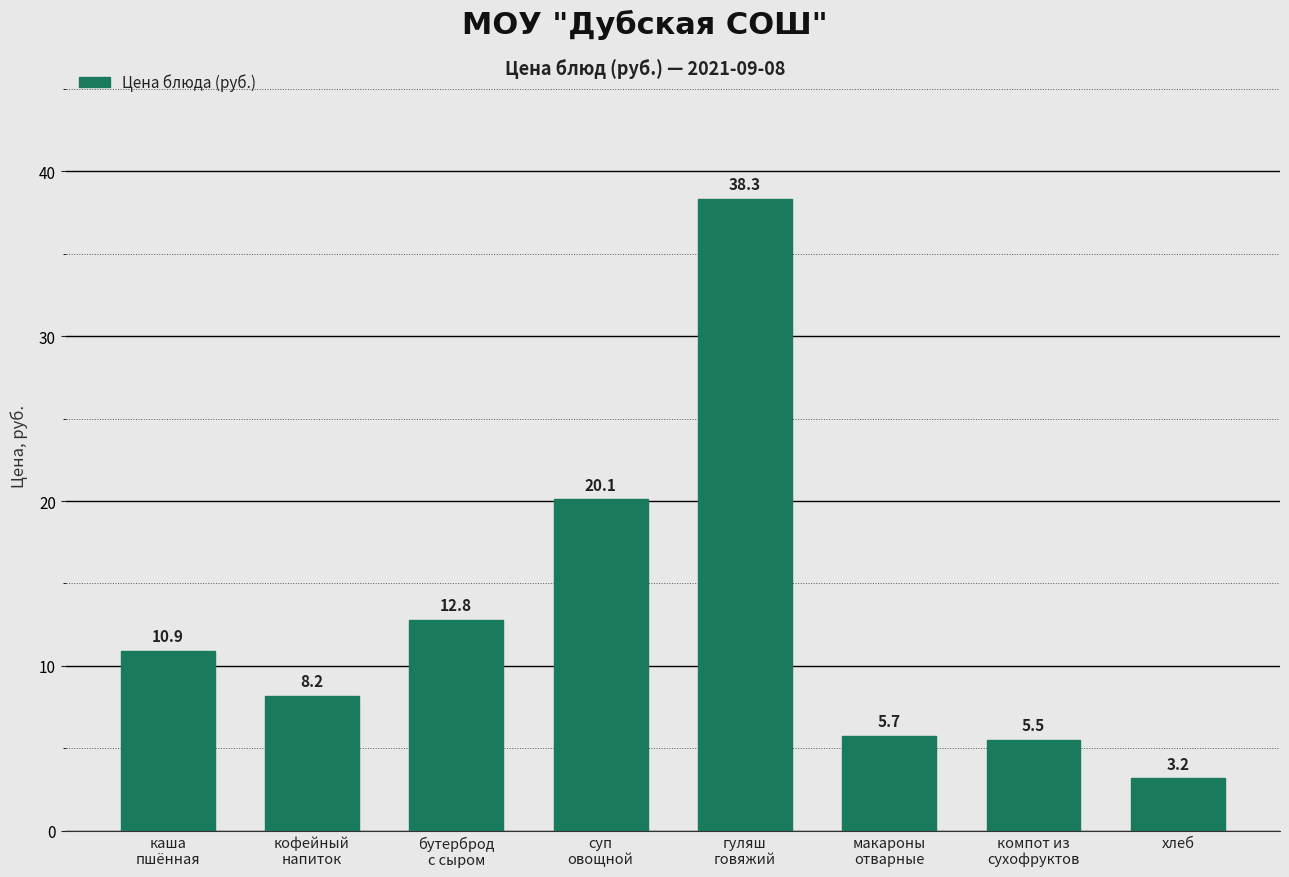

Reading left to right, what are all the values shown in this chart?

10.9	8.2	12.8	20.1	38.3	5.7	5.5	3.2